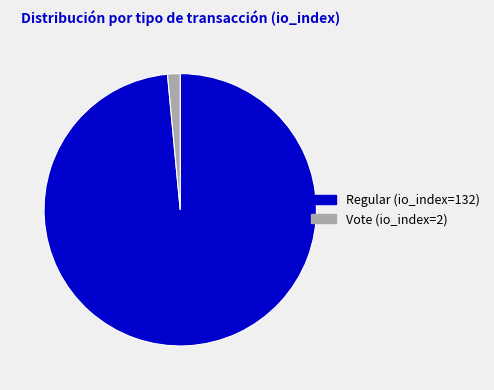

Is it true that Regular (io_index=132) is 99% of the pie?

True